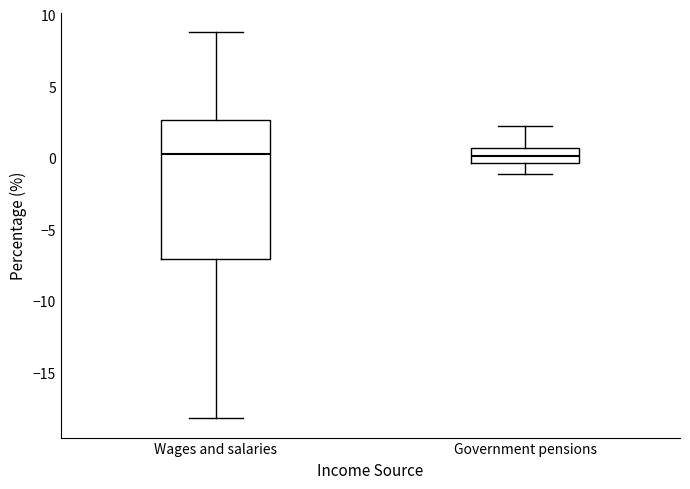

Which box is the tallest, from its lower edge to its upper edge?

Wages and salaries